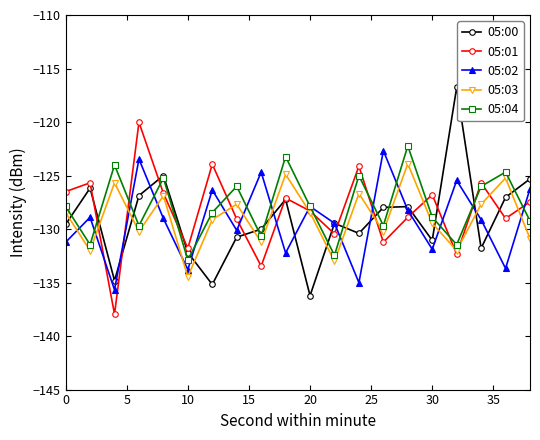

What is the maximum value for 05:00?

-116.8